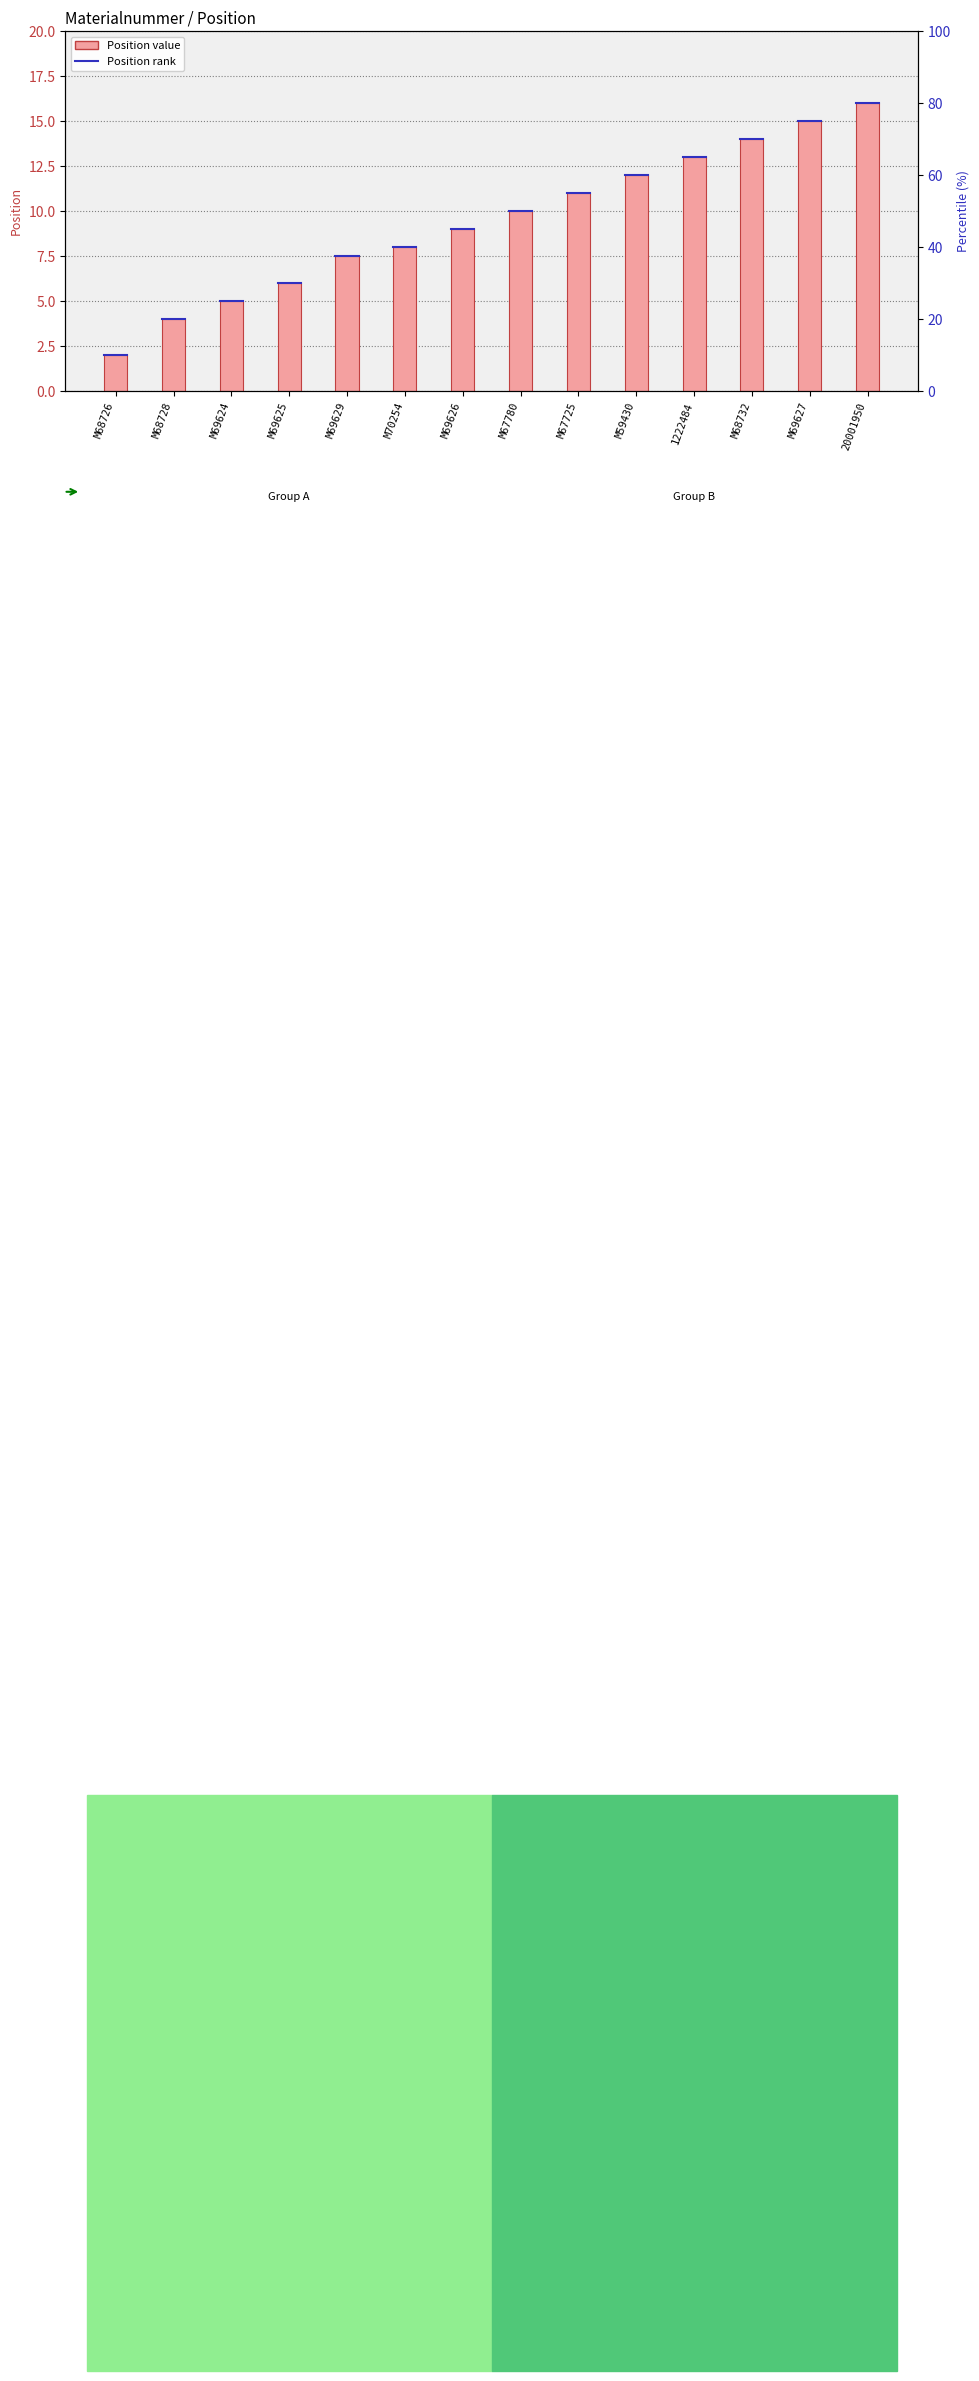

What is the sum of all values?

132.5